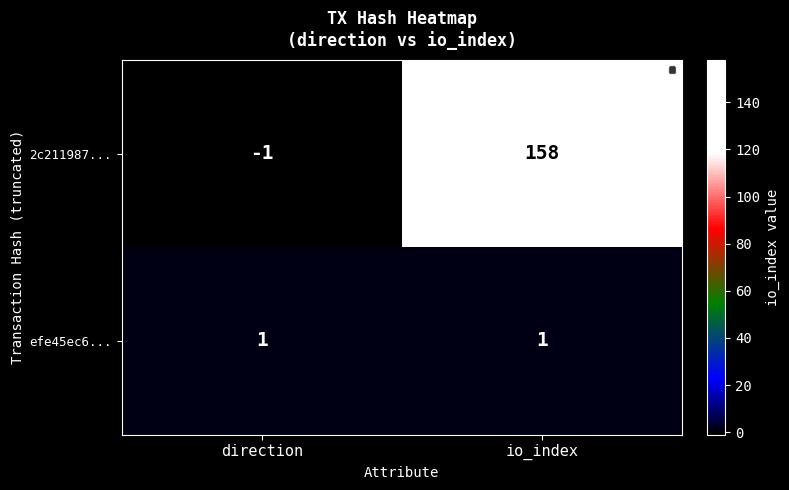

Rank the series by their maximum value, from lowest to highest.

efe45ec6..., 2c211987...